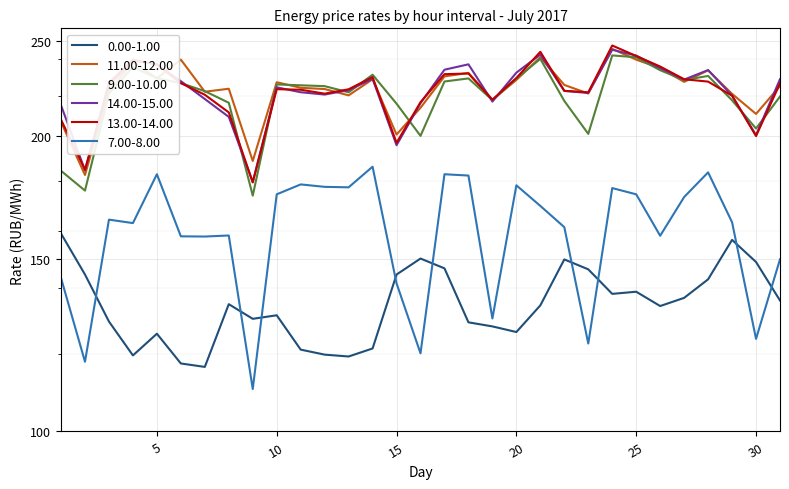

Is it true that 11.00-12.00 equals 232.1 at 18?

True